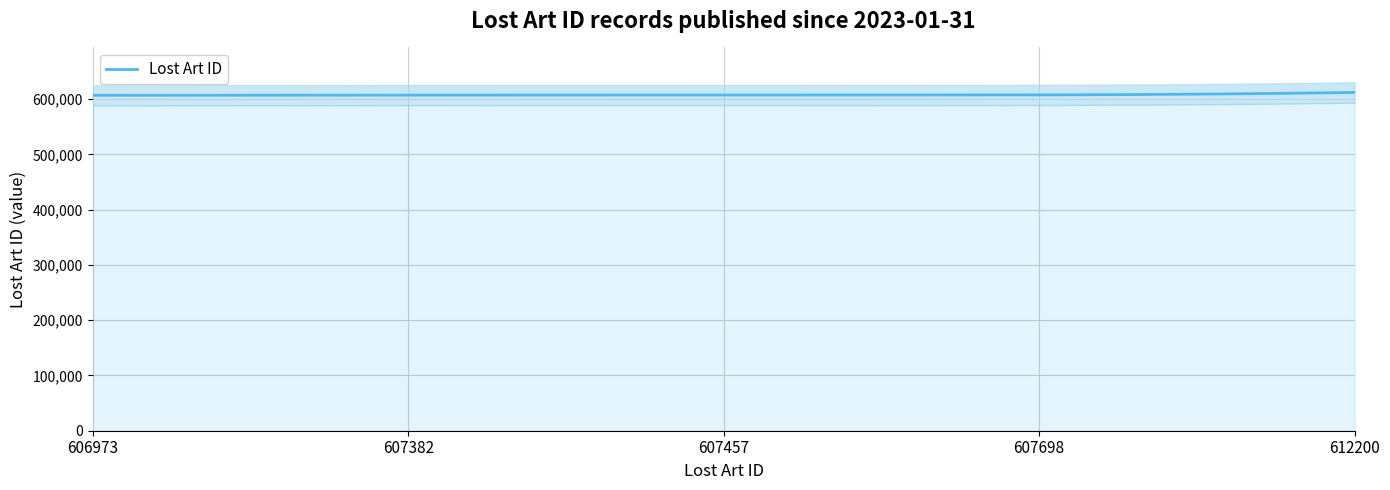

Between 2023-01-31 (607382) and 2023-01-31 (607457), which is larger?

2023-01-31 (607457)